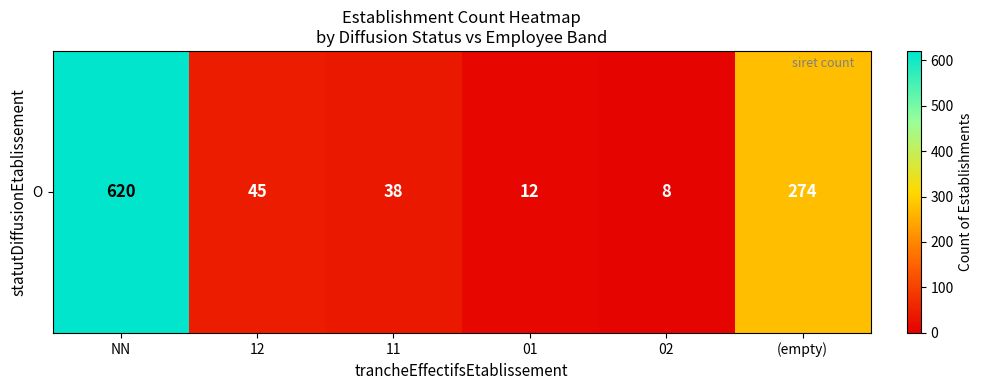

How many data points are above 45?

2